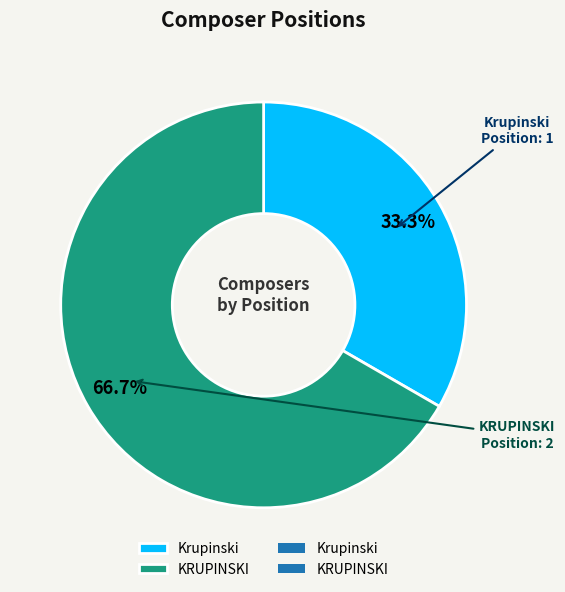

How many segments does this pie chart have?

2